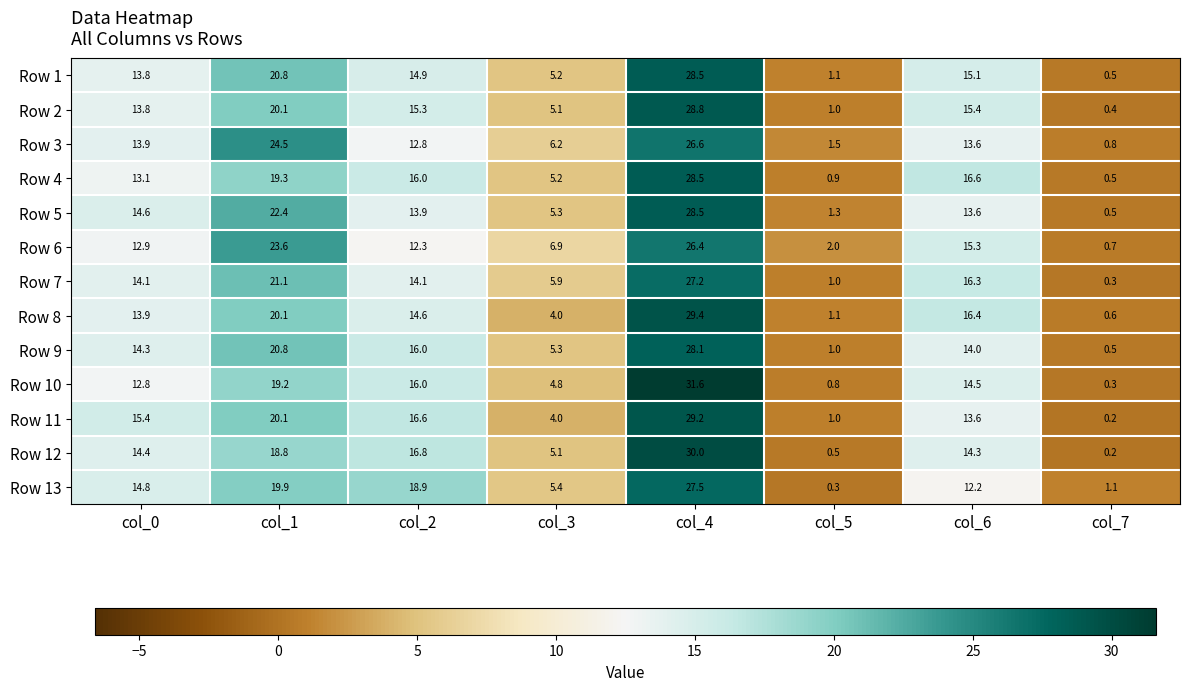

List the labels in order of Row 12 value, largest first.

col_4, col_1, col_2, col_0, col_6, col_3, col_5, col_7